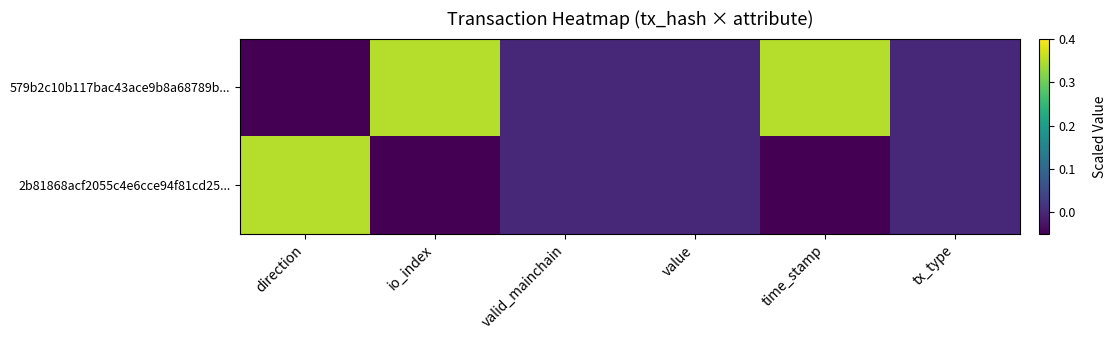

At which category does the chart reach its peak across all series?

io_index